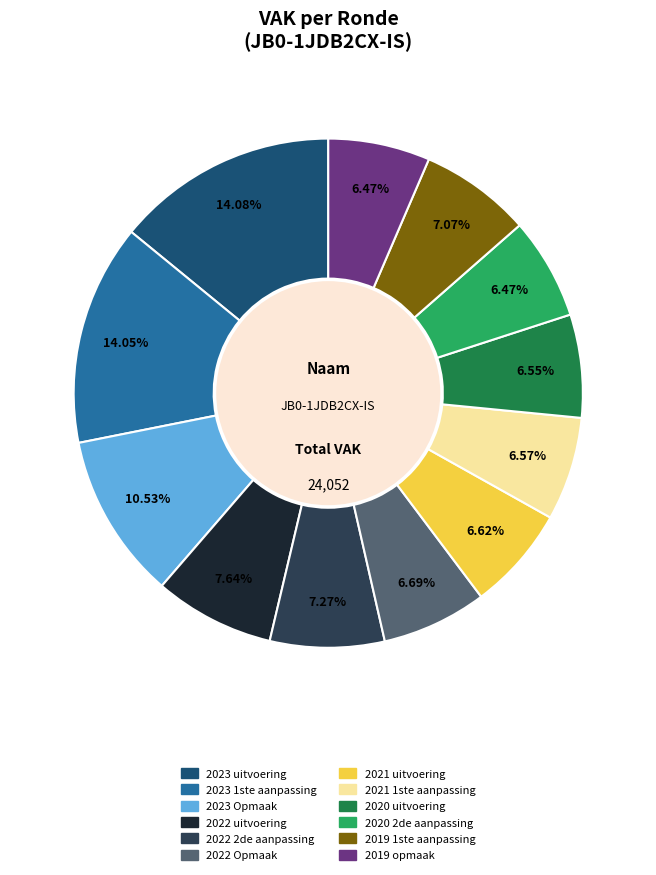

To the nearest percent, what is the combined percentage of 2019 1ste aanpassing and 2021 uitvoering?

14%